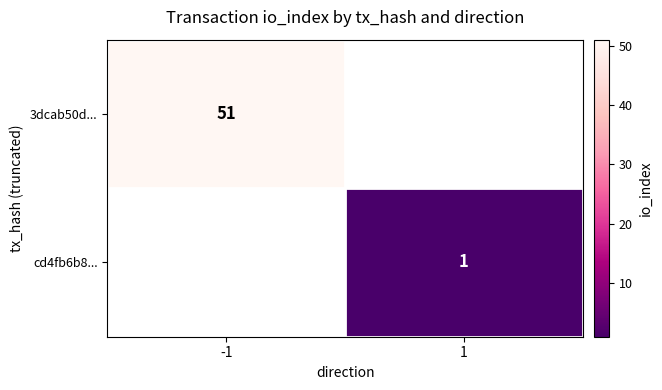

The cd4fb6b8... series shows 1 at 1. True or false?

True